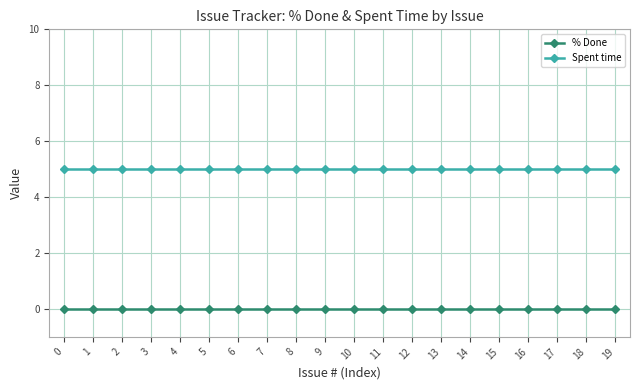

Reading left to right, extract all data points from this chart.

% Done: 0	0	0	0	0	0	0	0	0	0	0	0	0	0	0	0	0	0	0	0
Spent time: 5	5	5	5	5	5	5	5	5	5	5	5	5	5	5	5	5	5	5	5